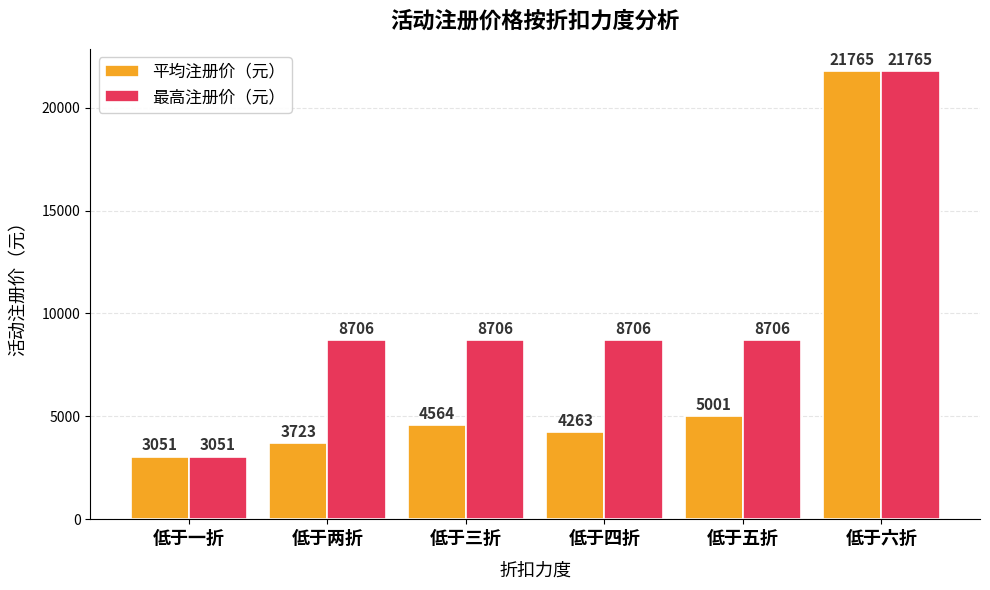

What is the highest value of the 最高注册价（元） series?

21765.0